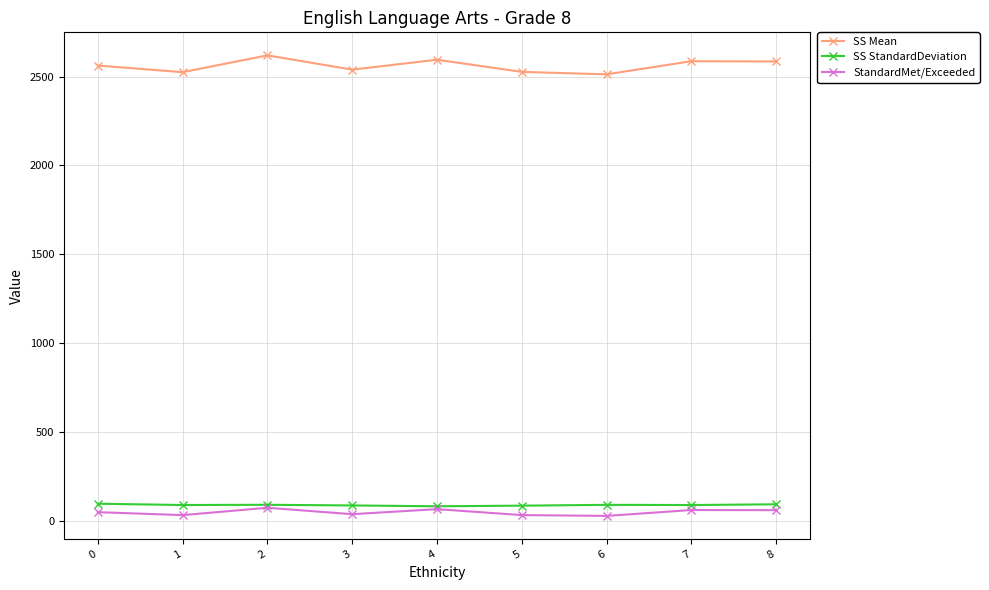

What is the sum of all StandardMet/Exceeded values?

444.8